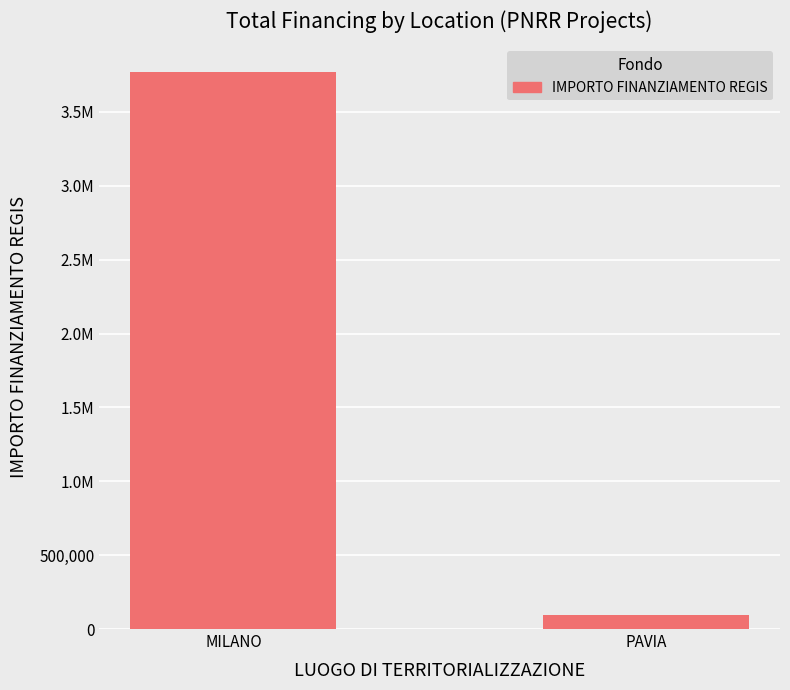

What is the maximum value shown in the chart?

3769127